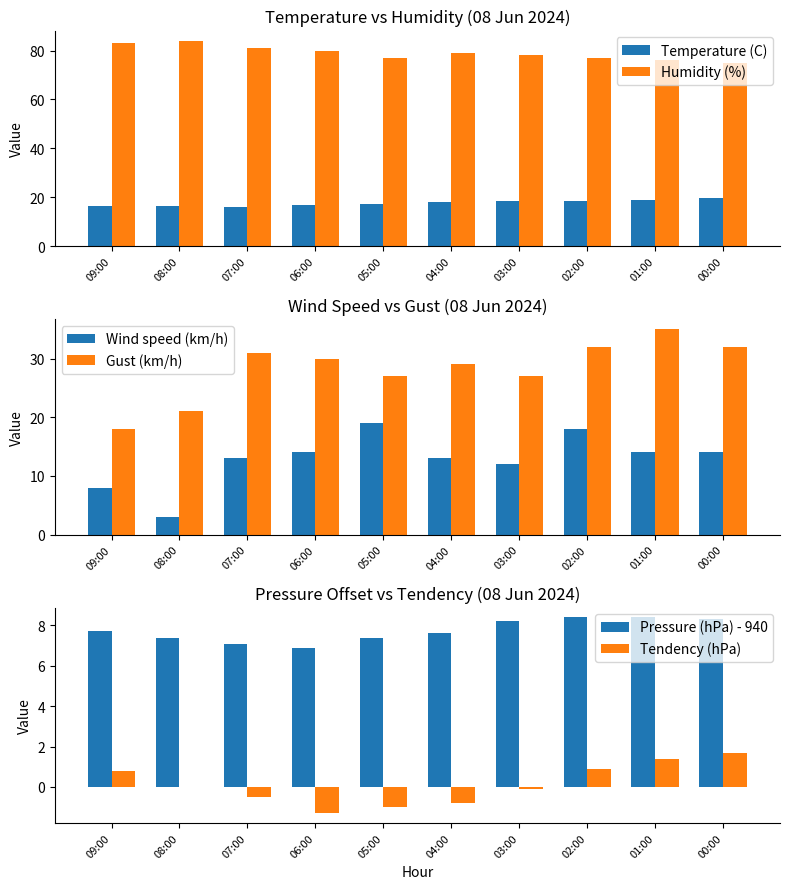

What is the difference between the Pressure (hPa) - 940 values at 05:00 and 03:00?

0.8